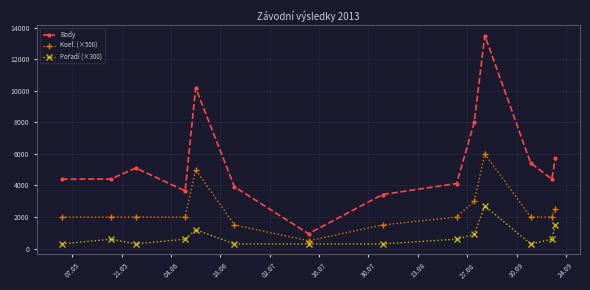

True or false: Koef. (×500) and Body intersect in this chart.

False